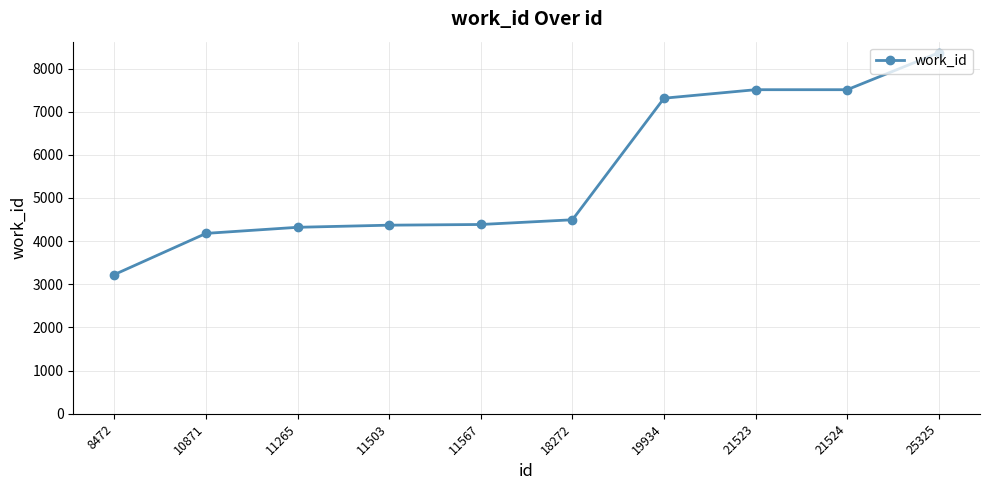

Which category has the lowest value across all series?

8472